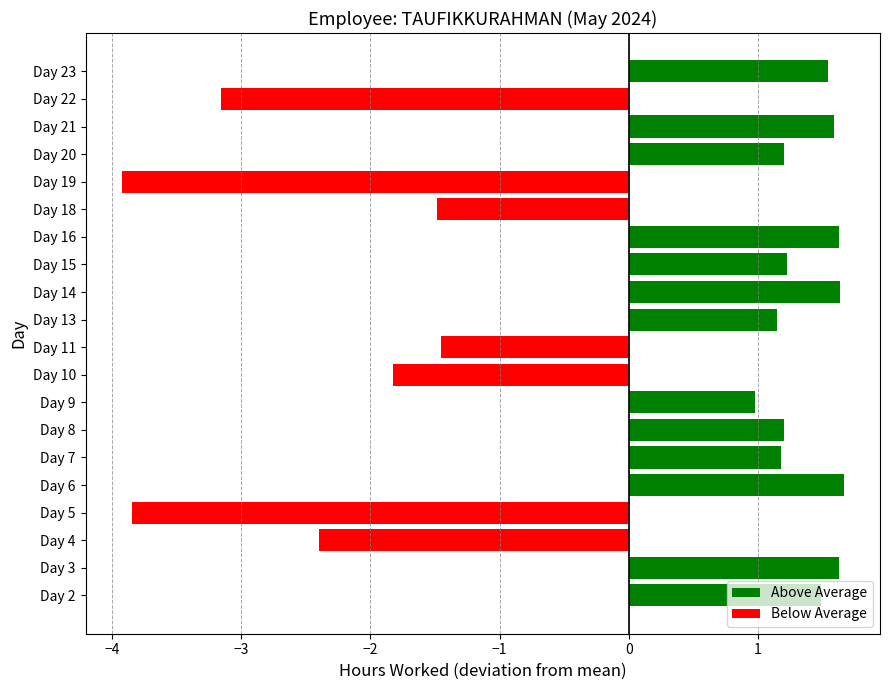

What is the minimum value shown in the chart?

-3.9